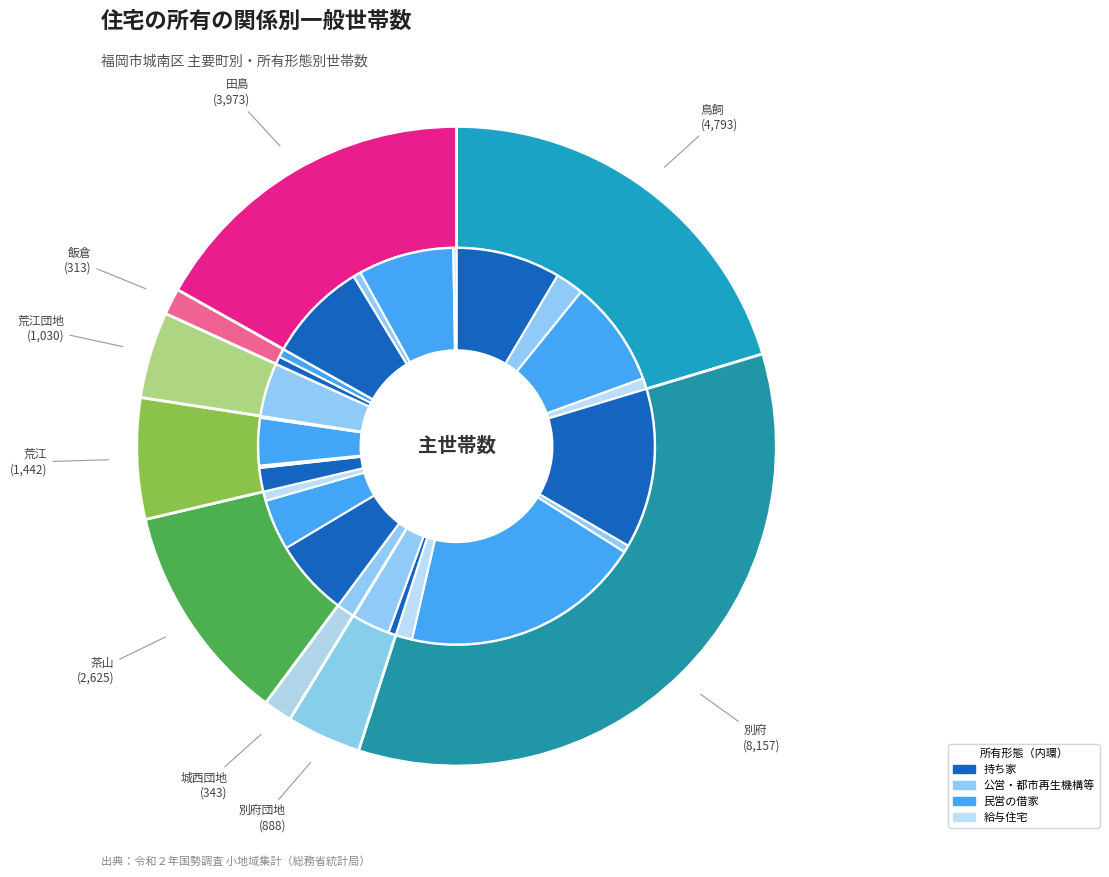

What is the total percentage of 別府団地 and 荒江団地?

8.1%